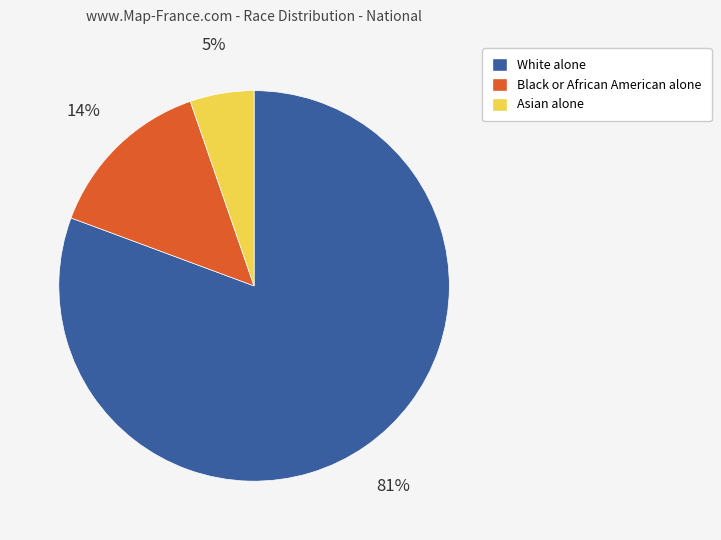

Which category accounts for the majority?

White alone